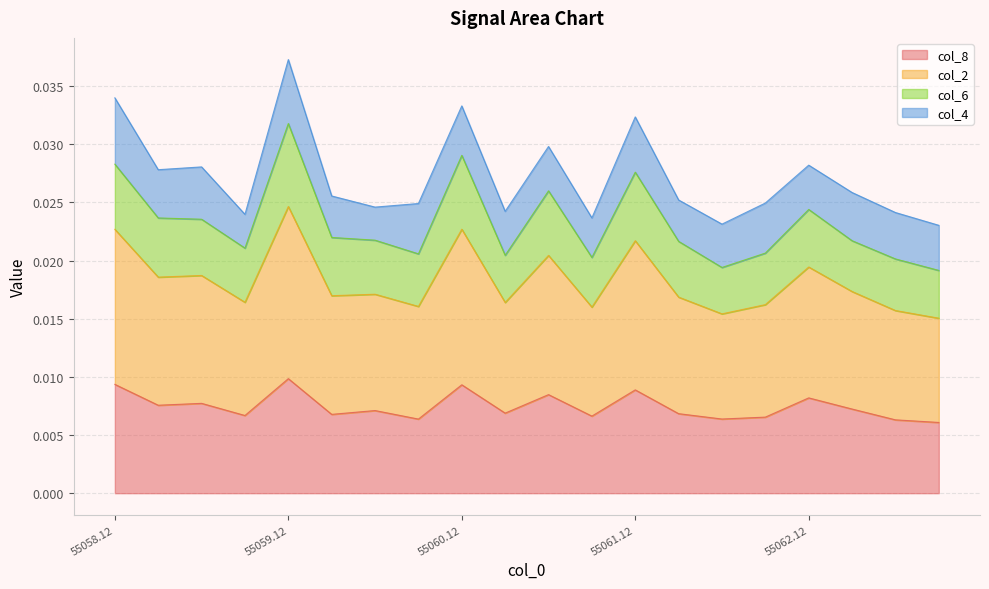

Reading left to right, list all the values displayed in this chart.

col_8: 0.0	0.0	0.0	0.0	0.0	0.0	0.0	0.0	0.0	0.0	0.0	0.0	0.0	0.0	0.0	0.0	0.0	0.0	0.0	0.0
col_2: 0.0	0.0	0.0	0.0	0.0	0.0	0.0	0.0	0.0	0.0	0.0	0.0	0.0	0.0	0.0	0.0	0.0	0.0	0.0	0.0